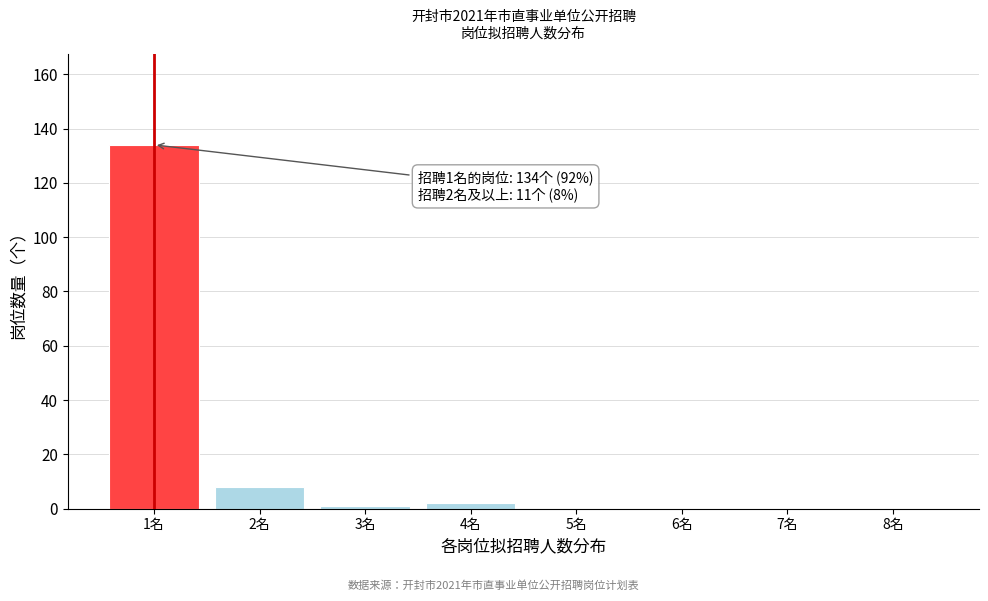

Which range on the x-axis has the tallest bar?

0.5 to 1.5